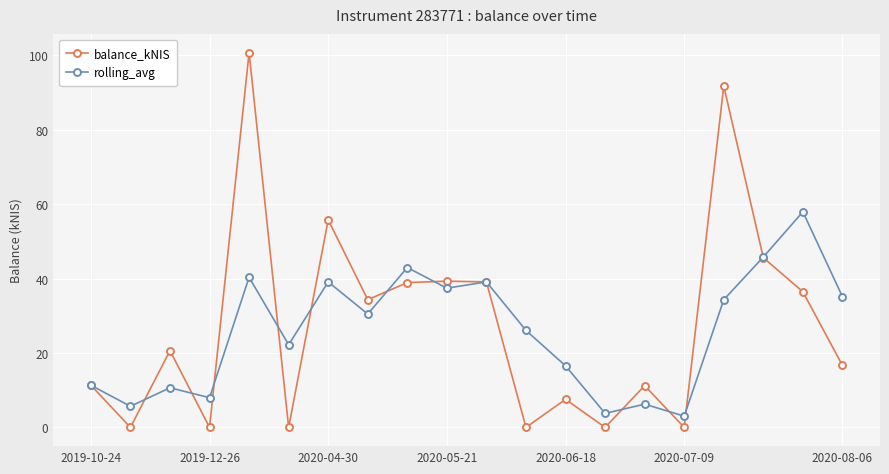

What is the sum of all balance_kNIS values?

549.4